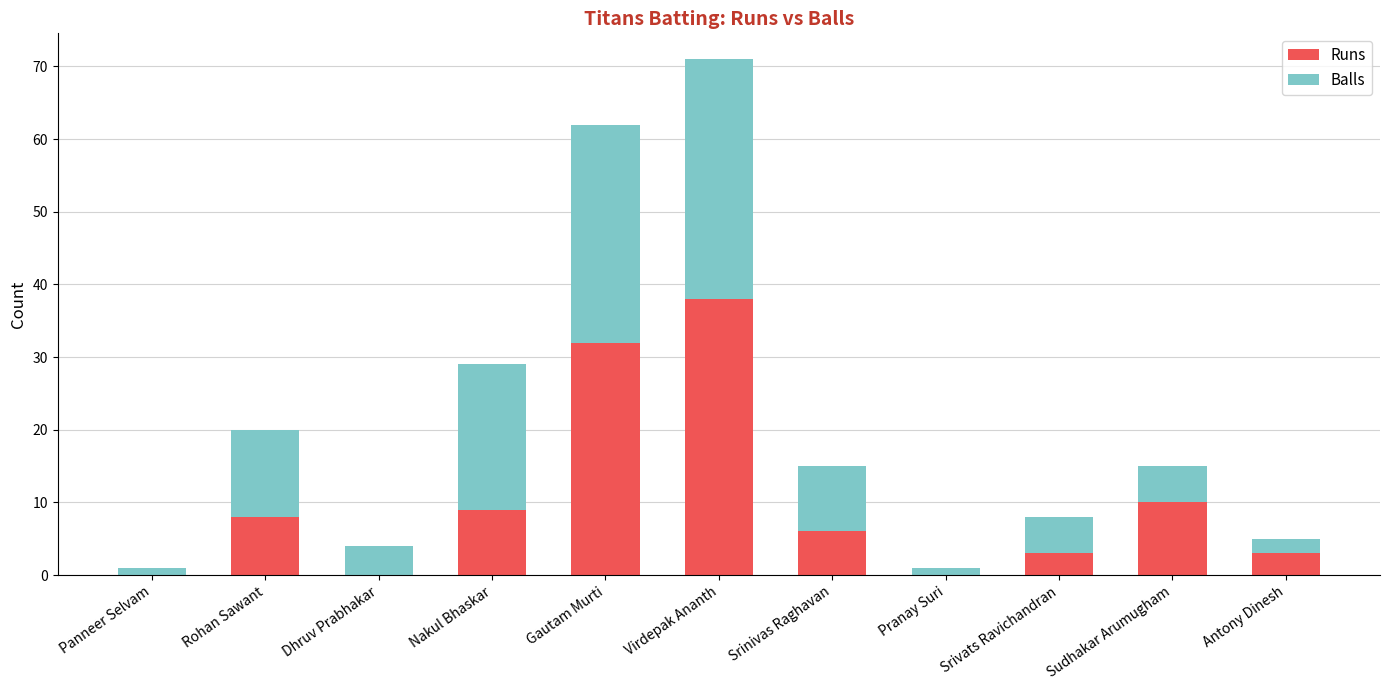

What is the highest value of the Runs series?

38